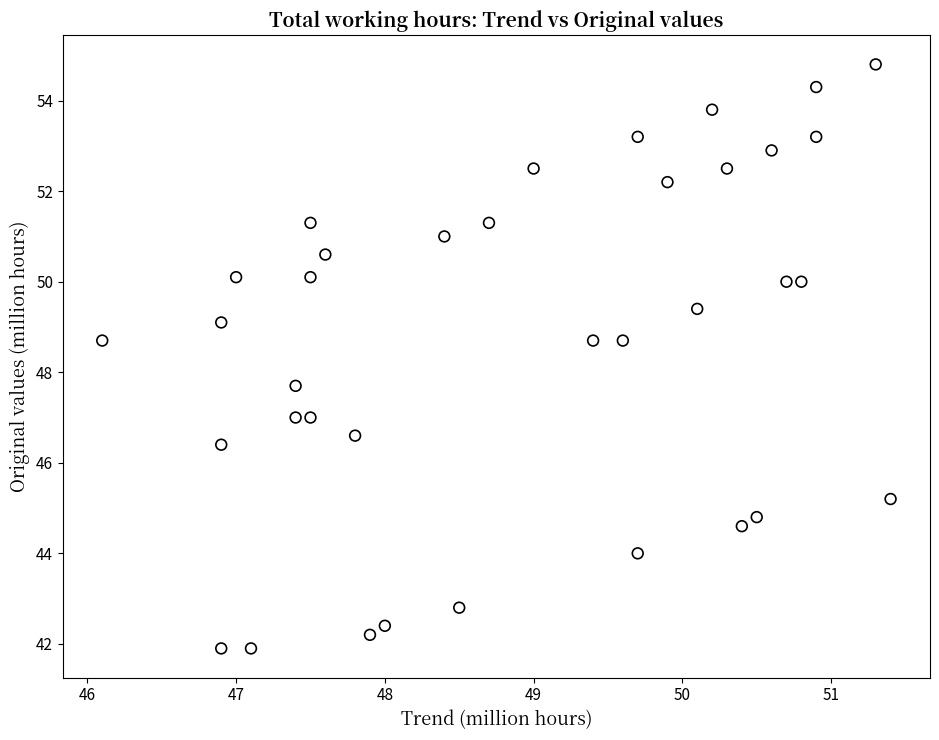

What Y value in the scatter plot is closest to 48?

47.7